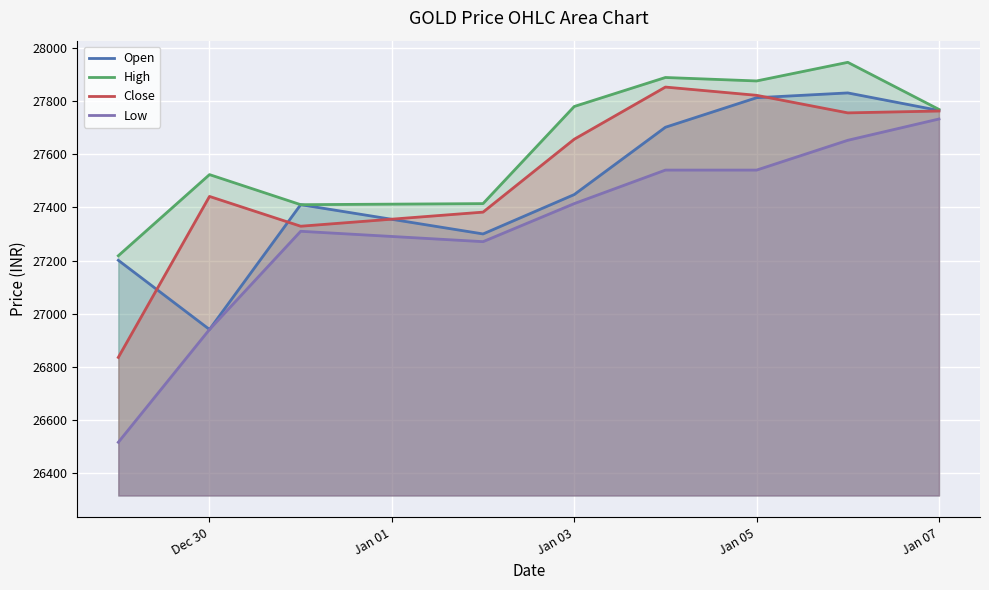

The Open series shows 27448 at Jan 03. True or false?

True